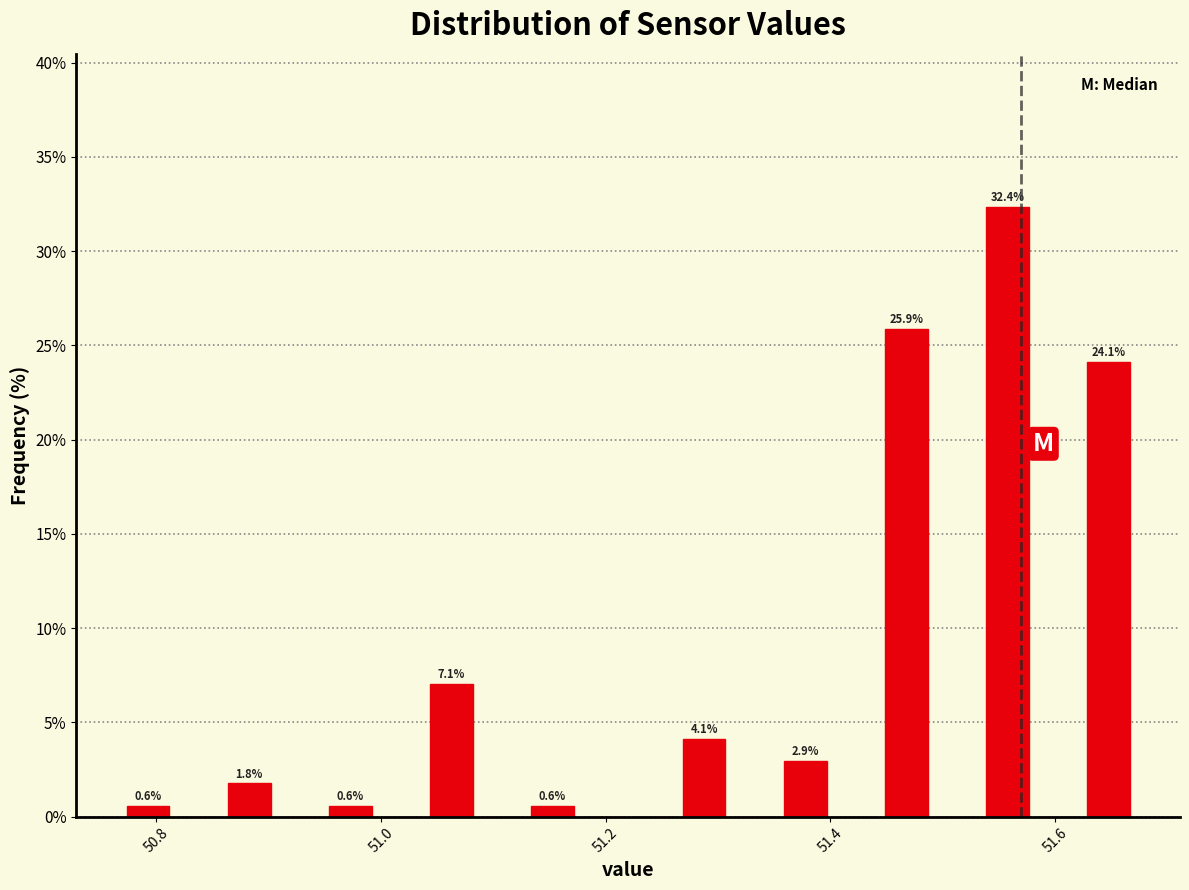

Read against the x-axis, roughly where is the centre of the tallest bar?

51.56